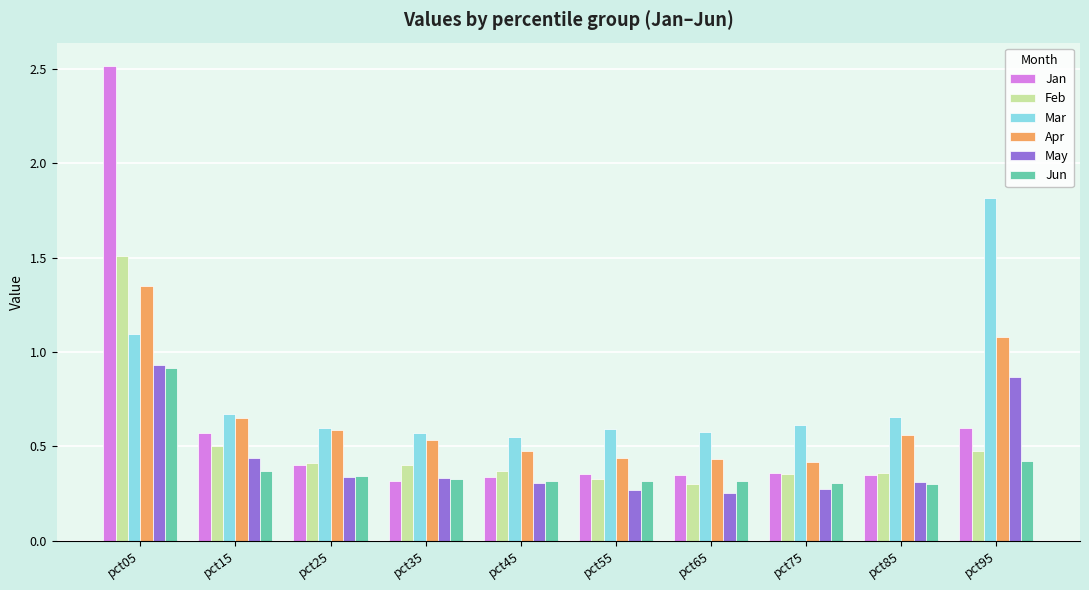

True or false: May has a value of 1.4 at pct05.

False